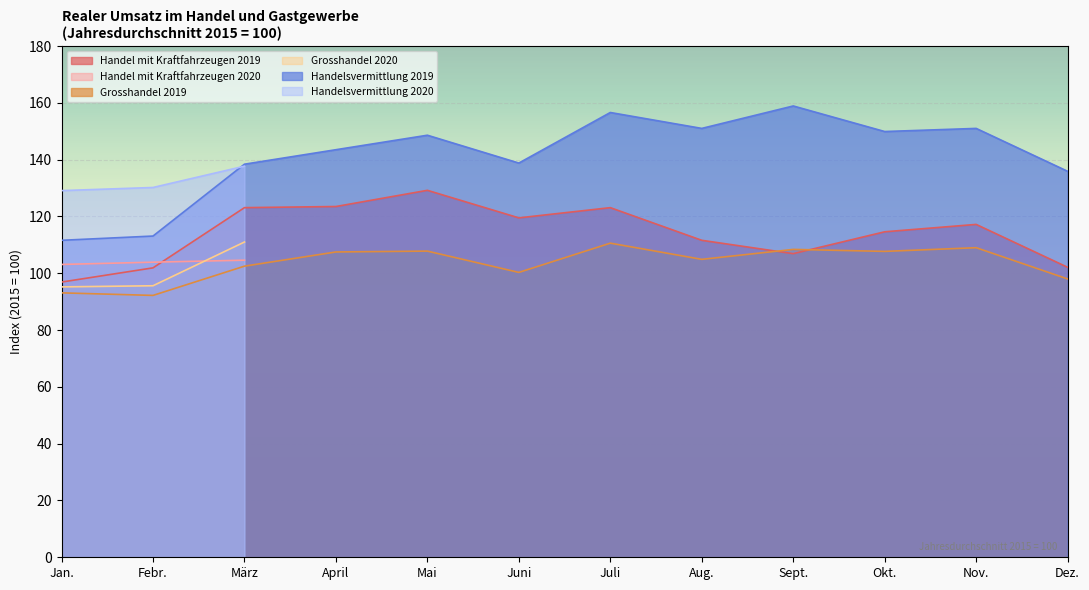

What is the greatest value displayed?

158.9